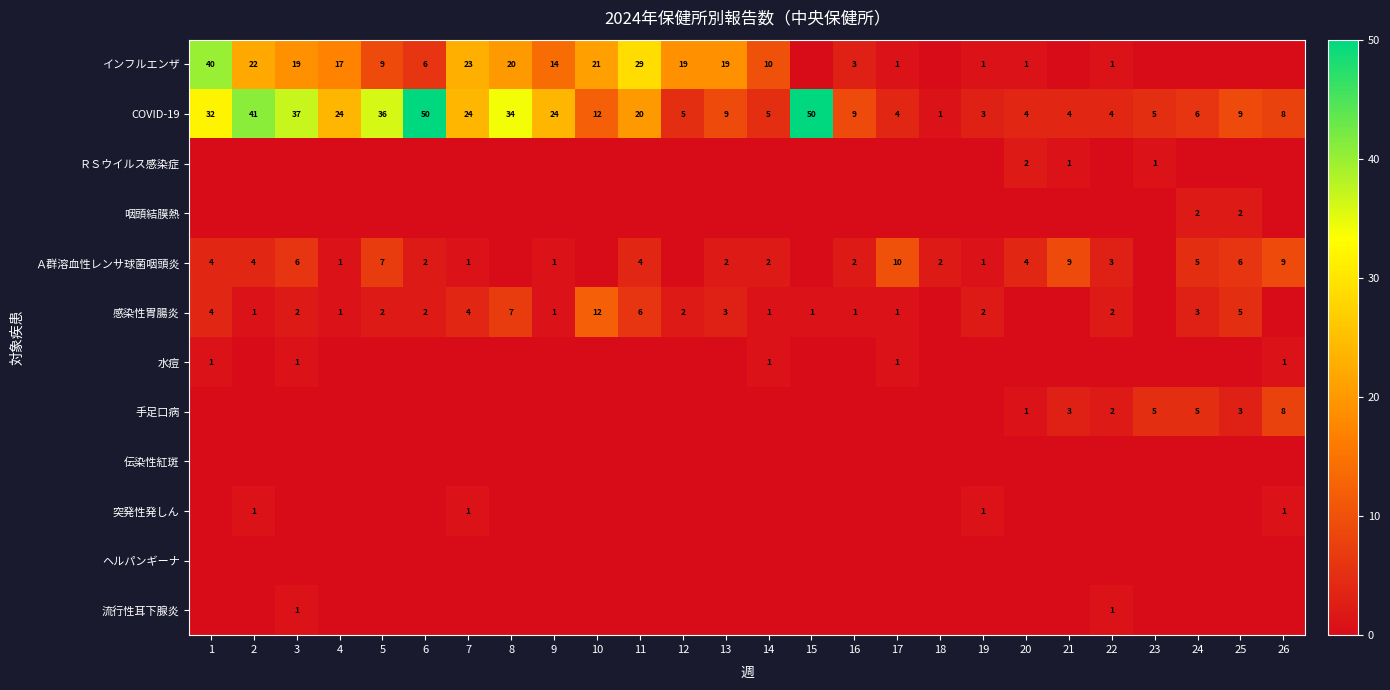

The value of インフルエンザ at 20 is 1. True or false?

True